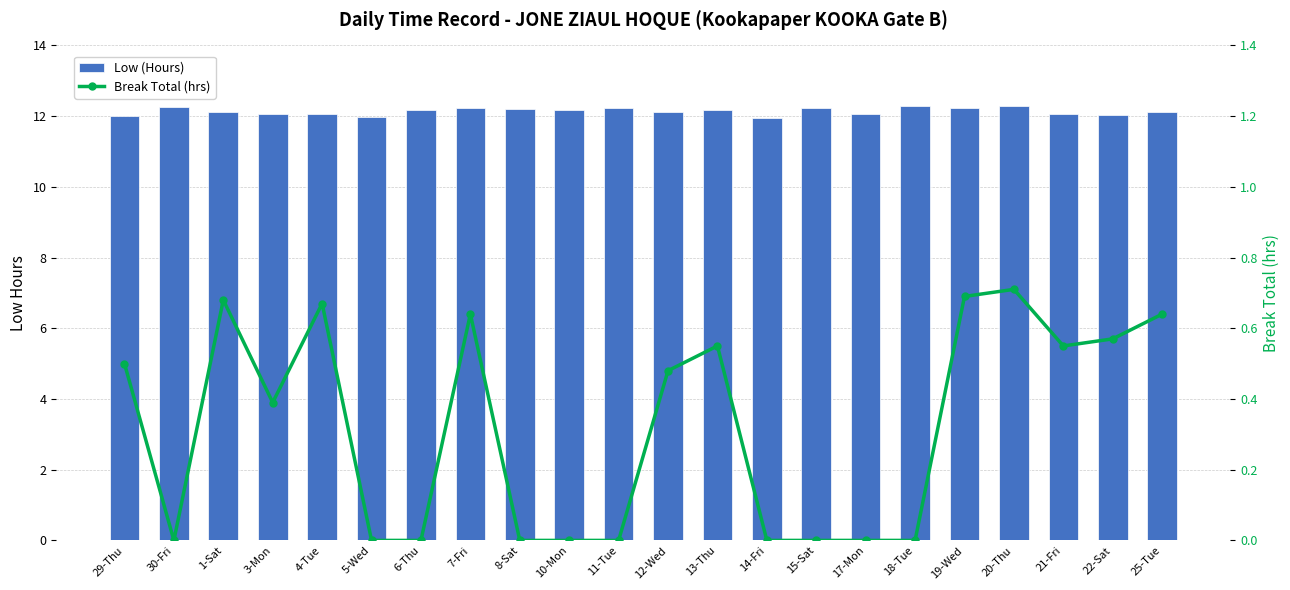

Which has a higher value, 11-Tue or 21-Fri?

11-Tue